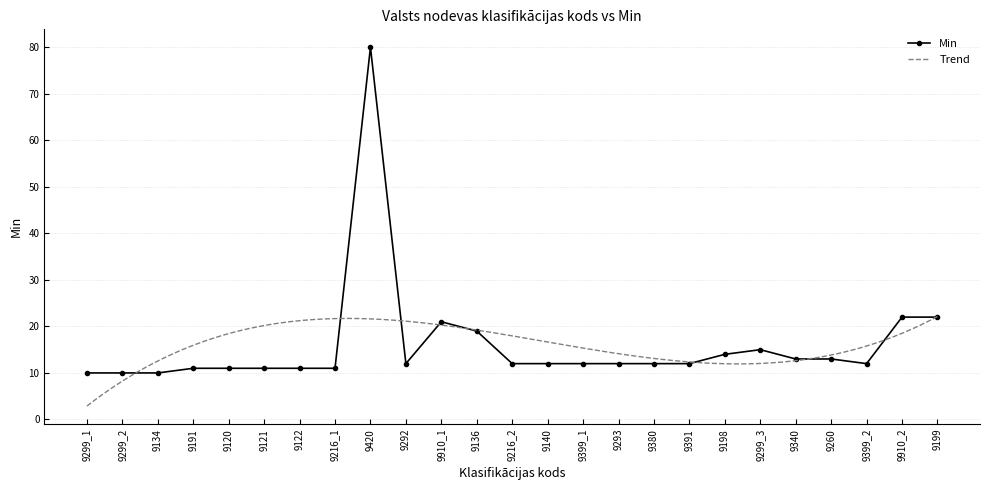

What is the sum of all values?

400